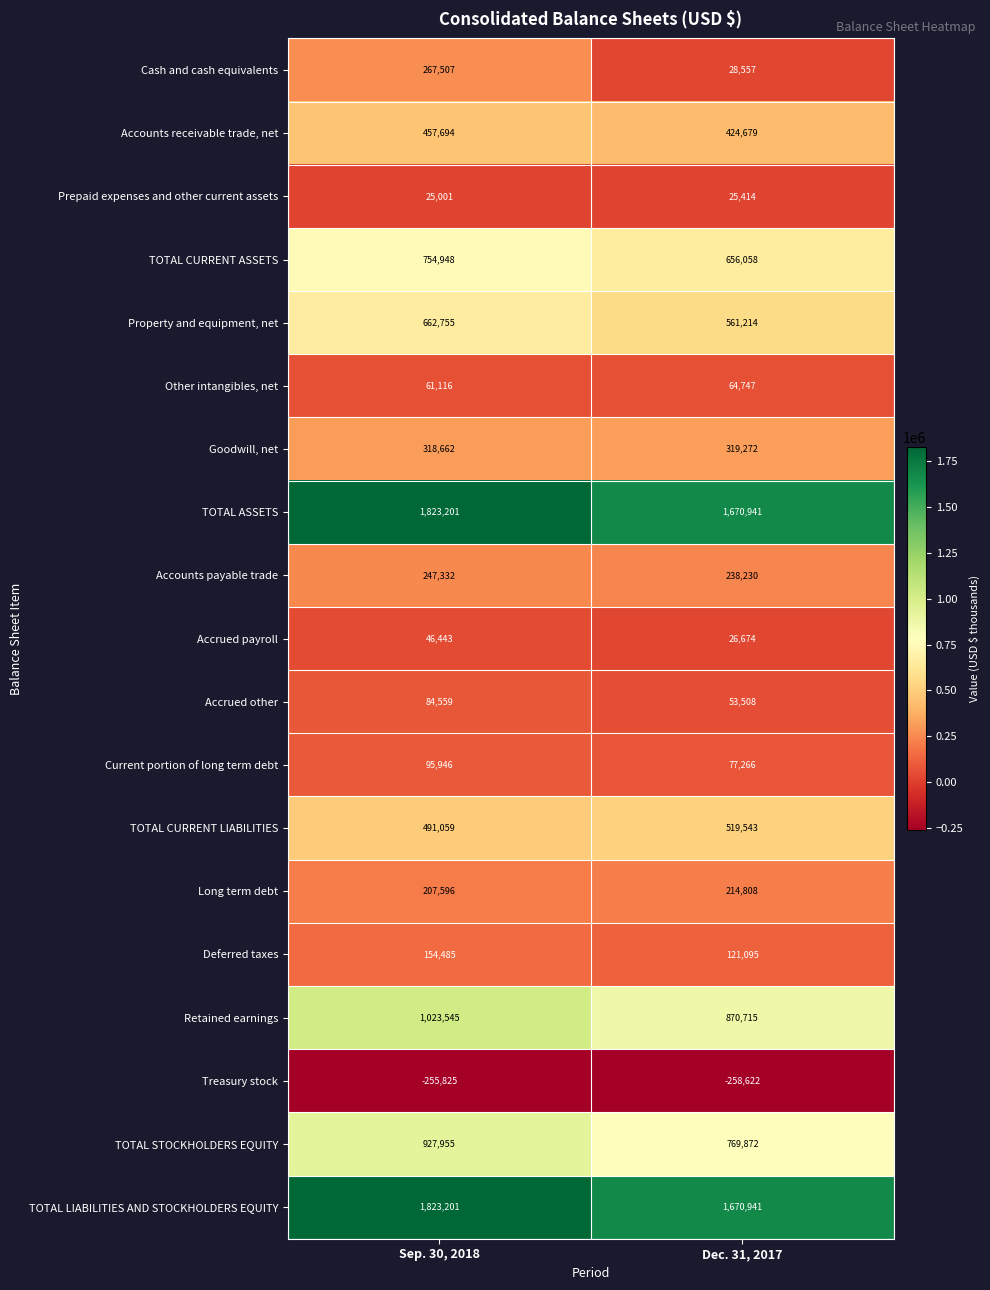

Which category has the lowest value in the Property and equipment, net series?

Dec. 31, 2017